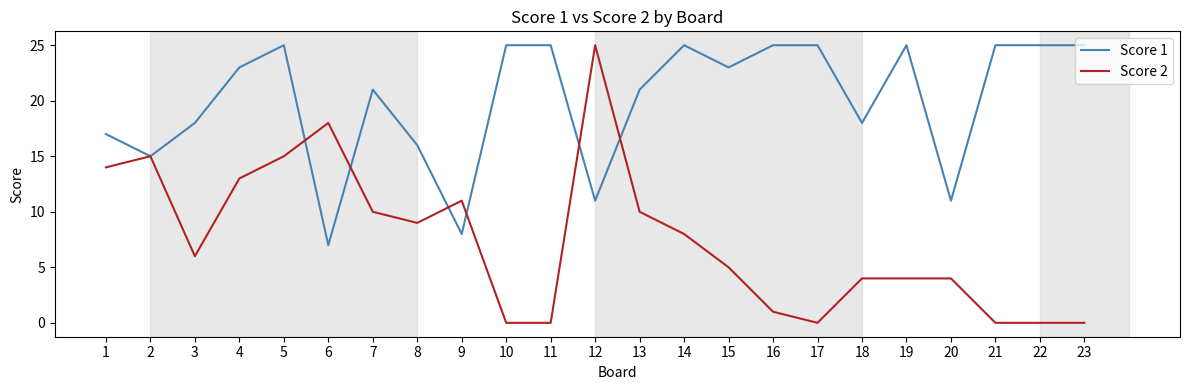

At which category is the sum across all series the highest?

5